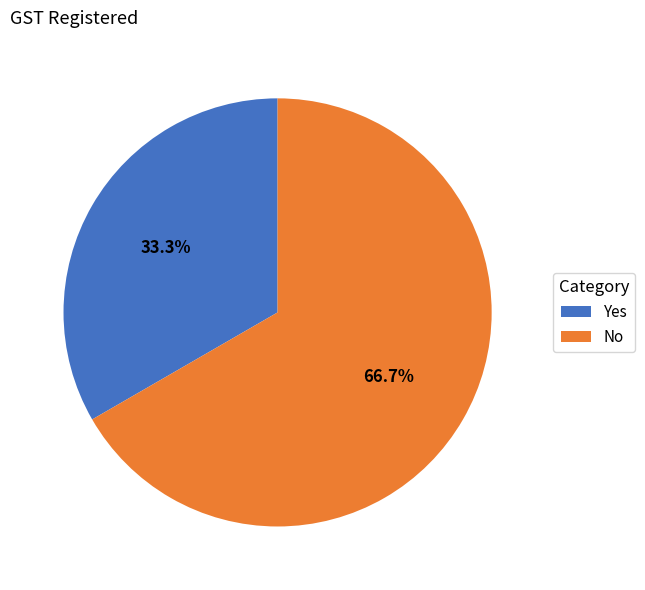

What portion of the pie excludes No?

33.3%